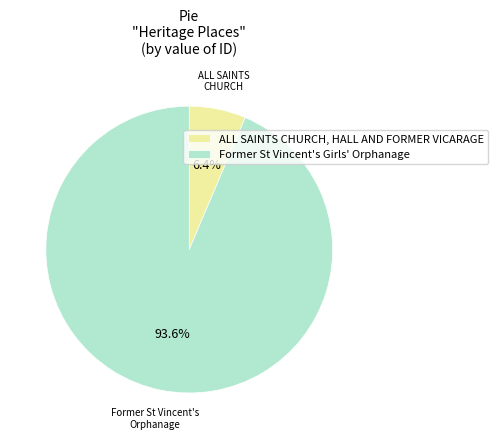

Is there a majority slice in this chart?

Yes